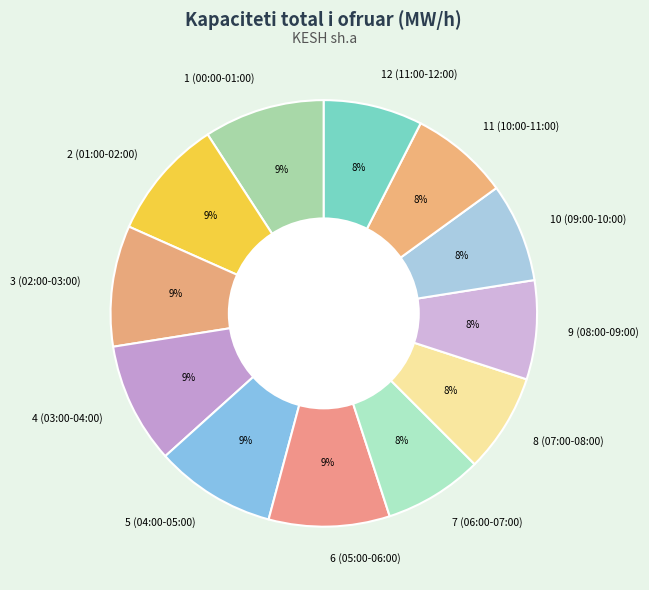

Is it true that 12 (11:00-12:00) is 15% of the pie?

False